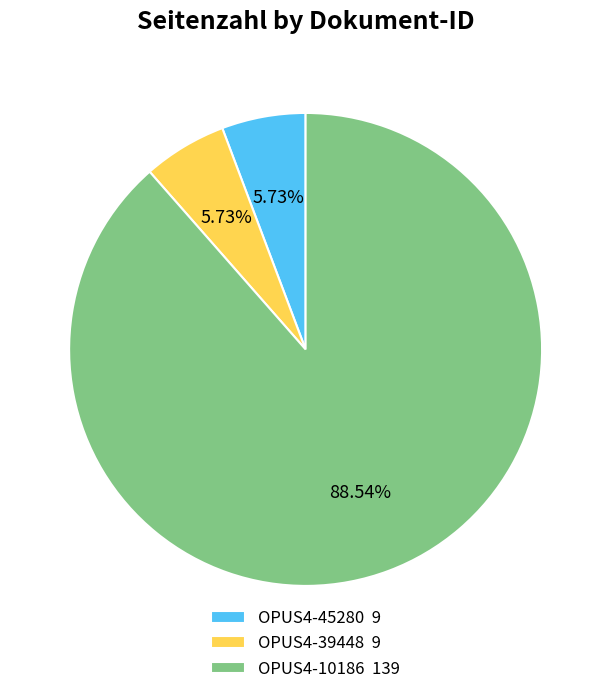

To the nearest percent, what is the combined percentage of OPUS4-10186 and OPUS4-39448?

94%